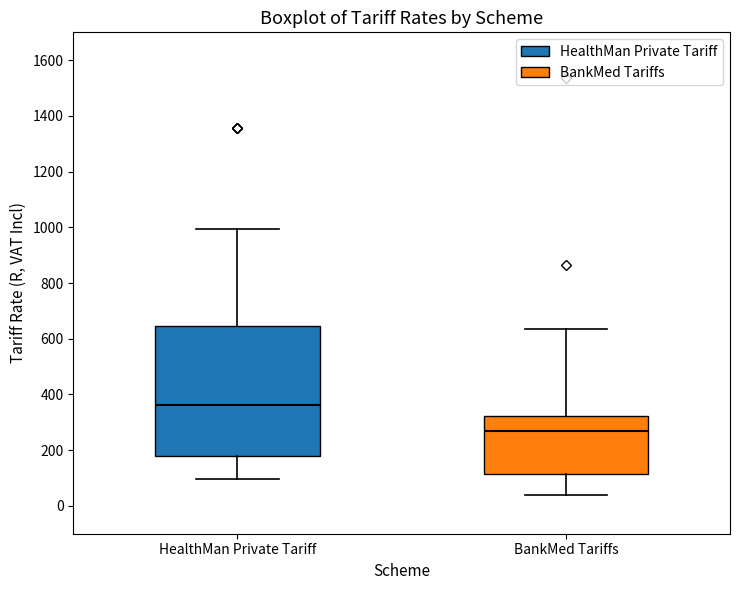

Reading left to right, transcribe this box plot: for each box, give where its median line is, the range the box spans, and where its two whiskers end, as read against the y-axis. The values are not printed on the chart, so give them approximately, as read against the axis.

HealthMan Private Tariff: median 360, box 180 to 640, whiskers 100 to 1000
BankMed Tariffs: median 260, box 120 to 320, whiskers 40 to 640